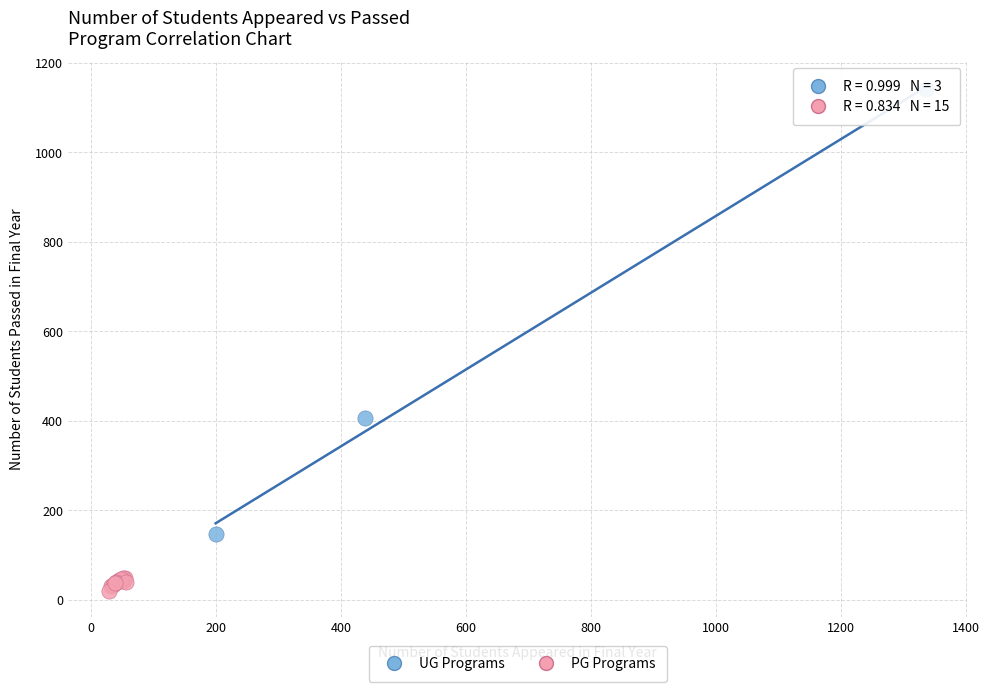

Which series has the widest spread of Y values?

UG Programs